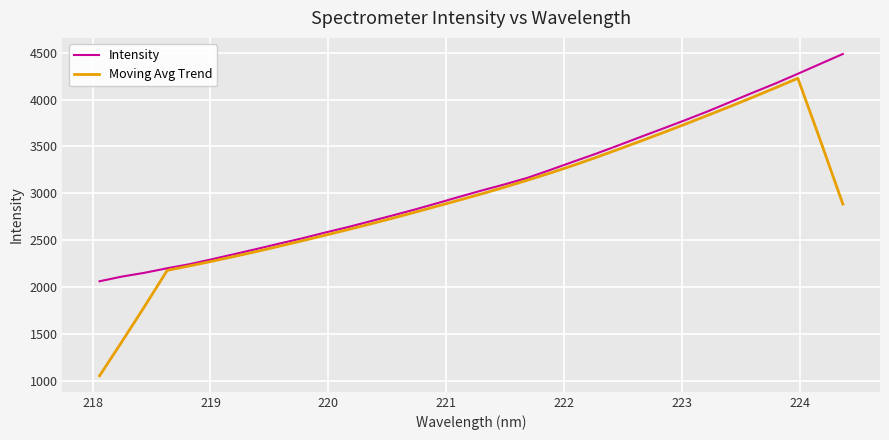

Rank the series by their maximum value, from highest to lowest.

Intensity, Moving Avg Trend